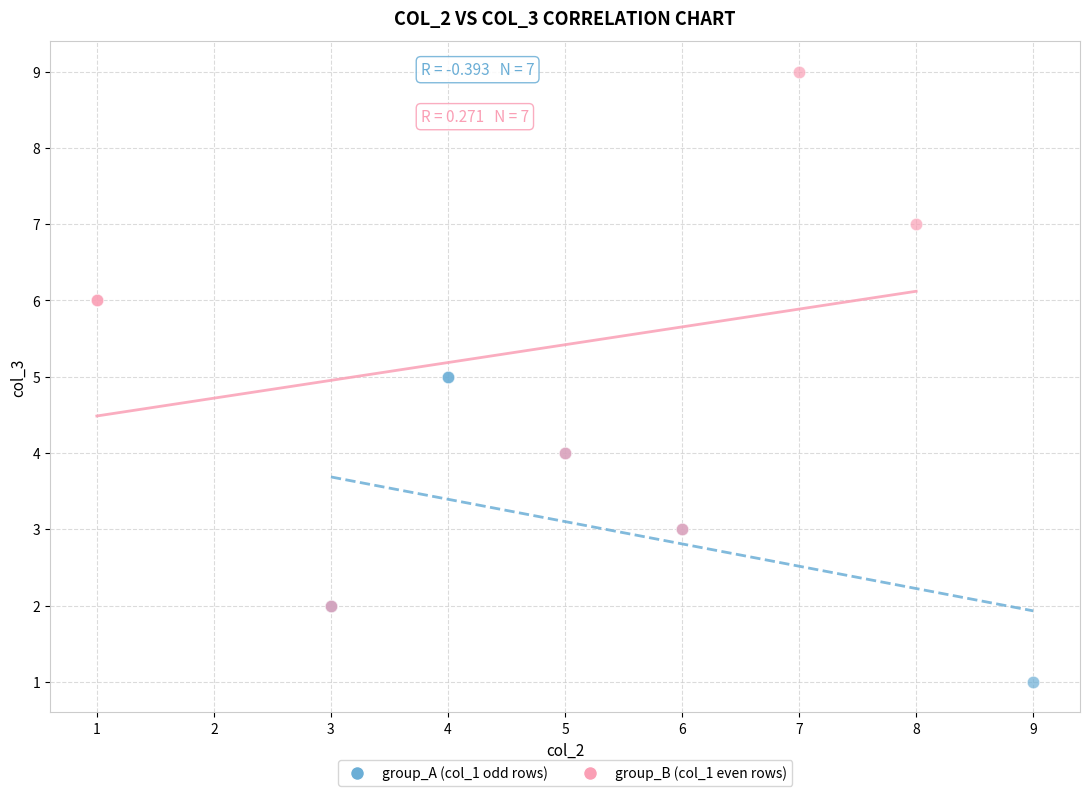

Which series has the widest spread of Y values?

group_B (col_1 even rows)